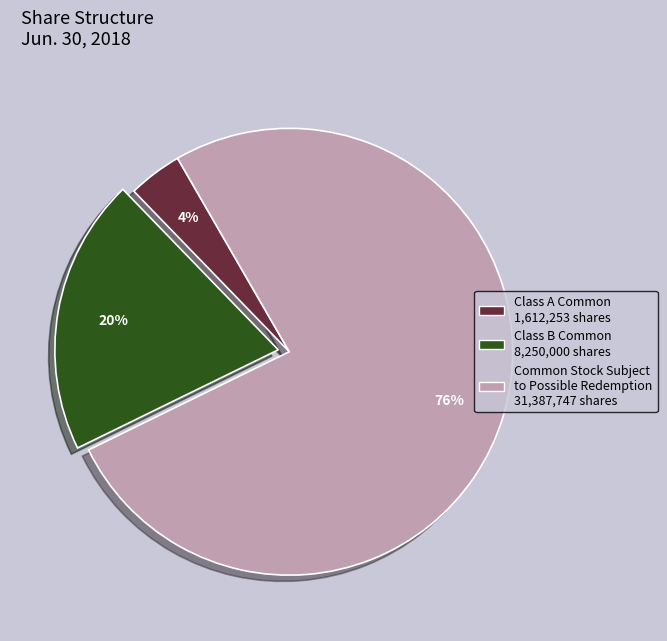

Is there a majority slice in this chart?

Yes